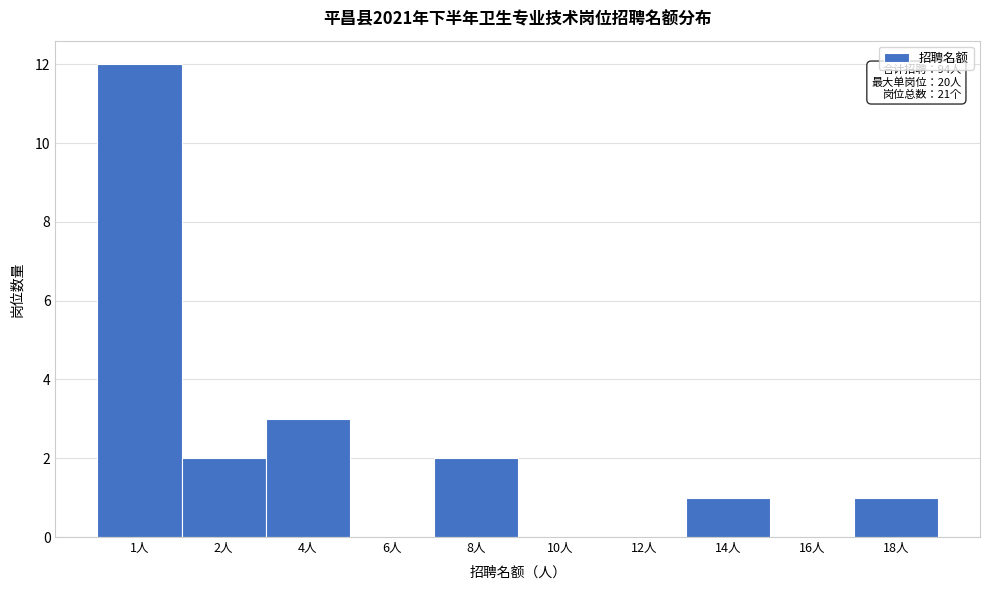

Reading left to right, extract all data points from this chart.

1人=12	2人=2	4人=3	6人=0	8人=2	10人=0	12人=0	14人=1	16人=0	18人=1